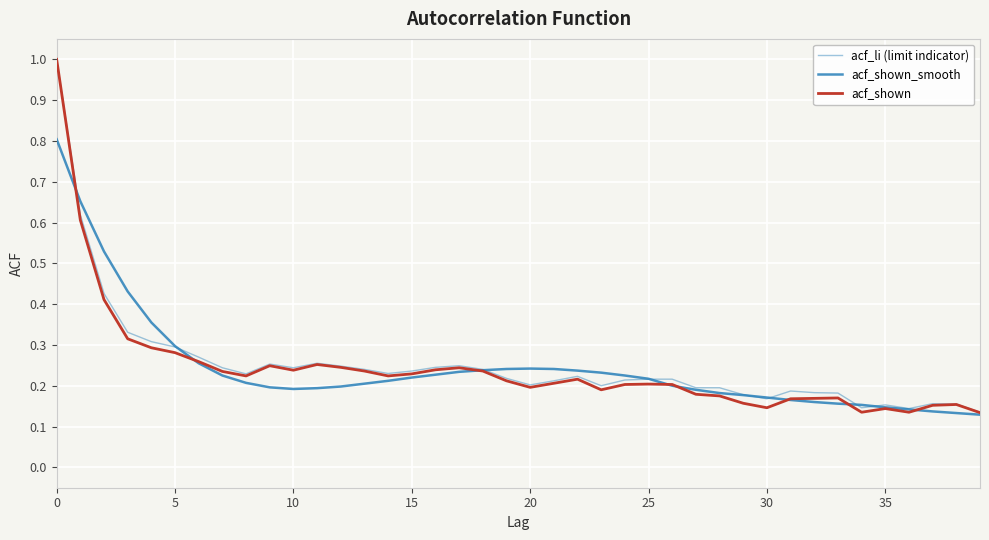

Which series has the largest total across all categories?

acf_li (limit indicator)